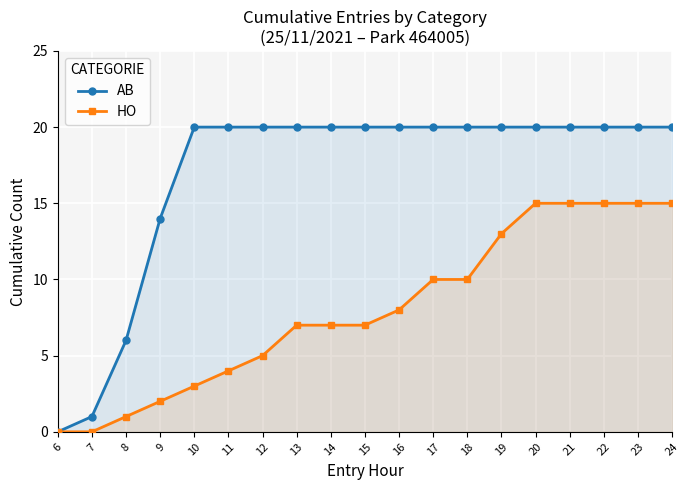

Between 9 and 22, which series saw the biggest shift?

HO